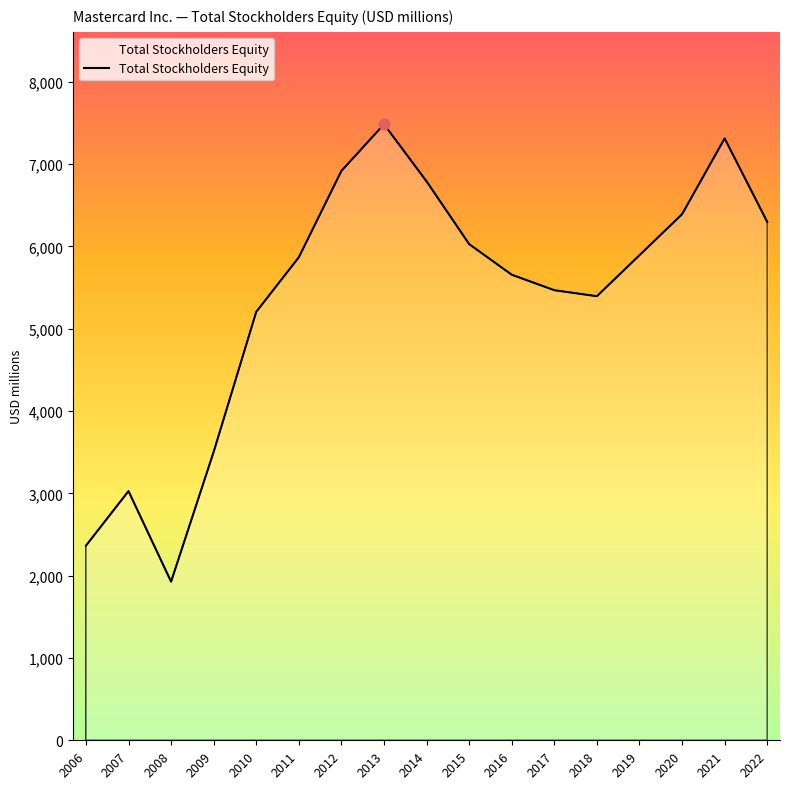

Approximately how many times larger is the value at 2022 compared to 2010?

1.2